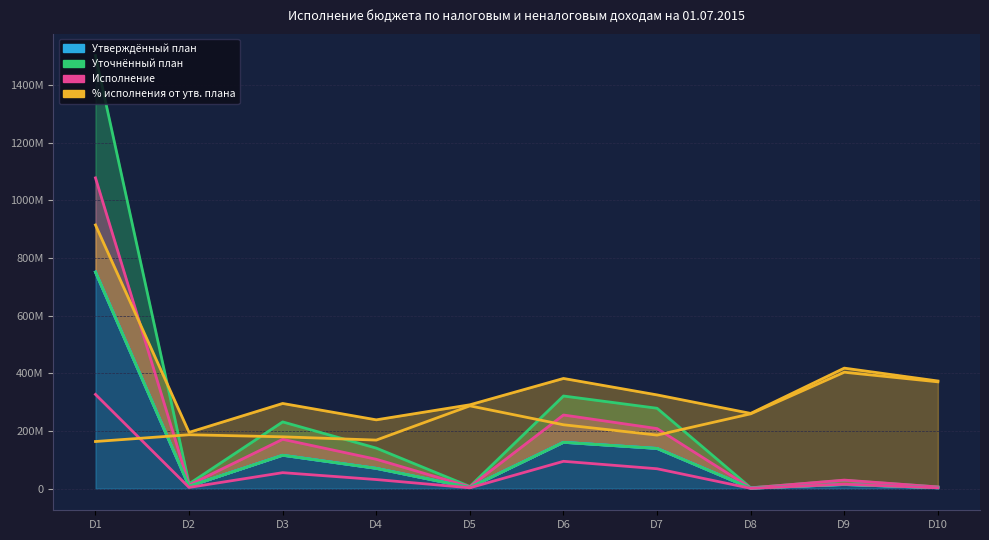

Which category has the highest value in the Утверждённый план series?

D1